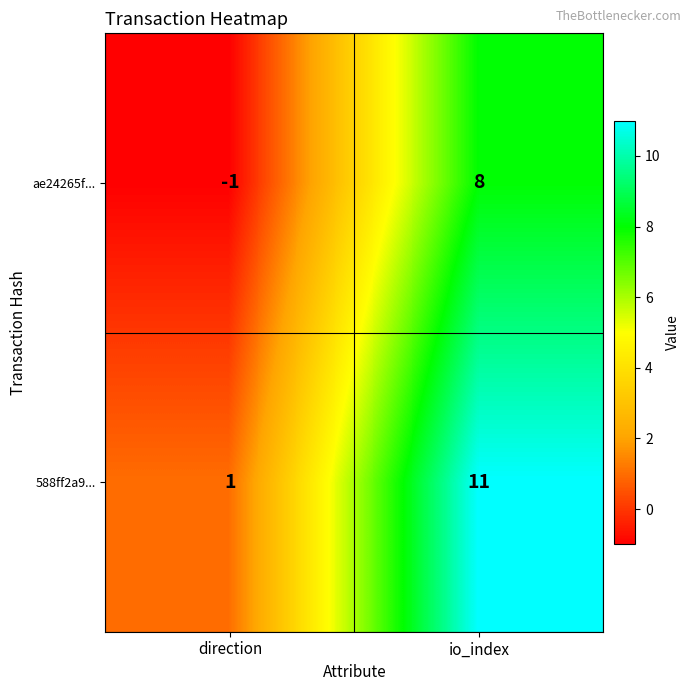

Between direction and io_index, which series saw the biggest shift?

588ff2a9...